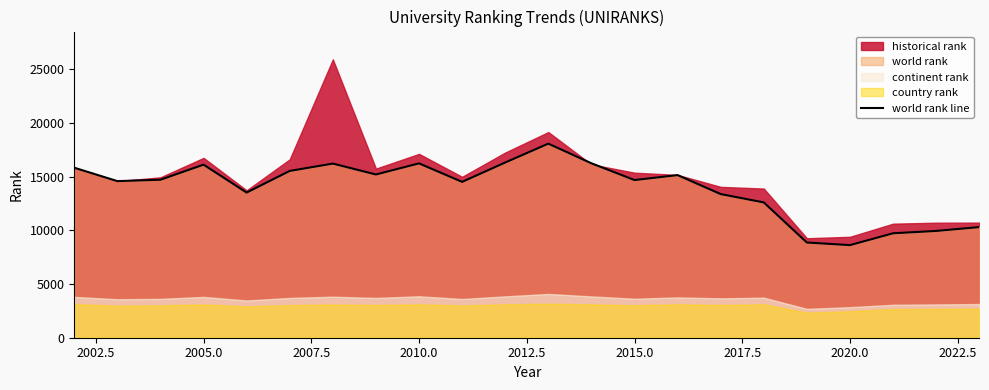

What is the highest value of the world rank line series?

18062